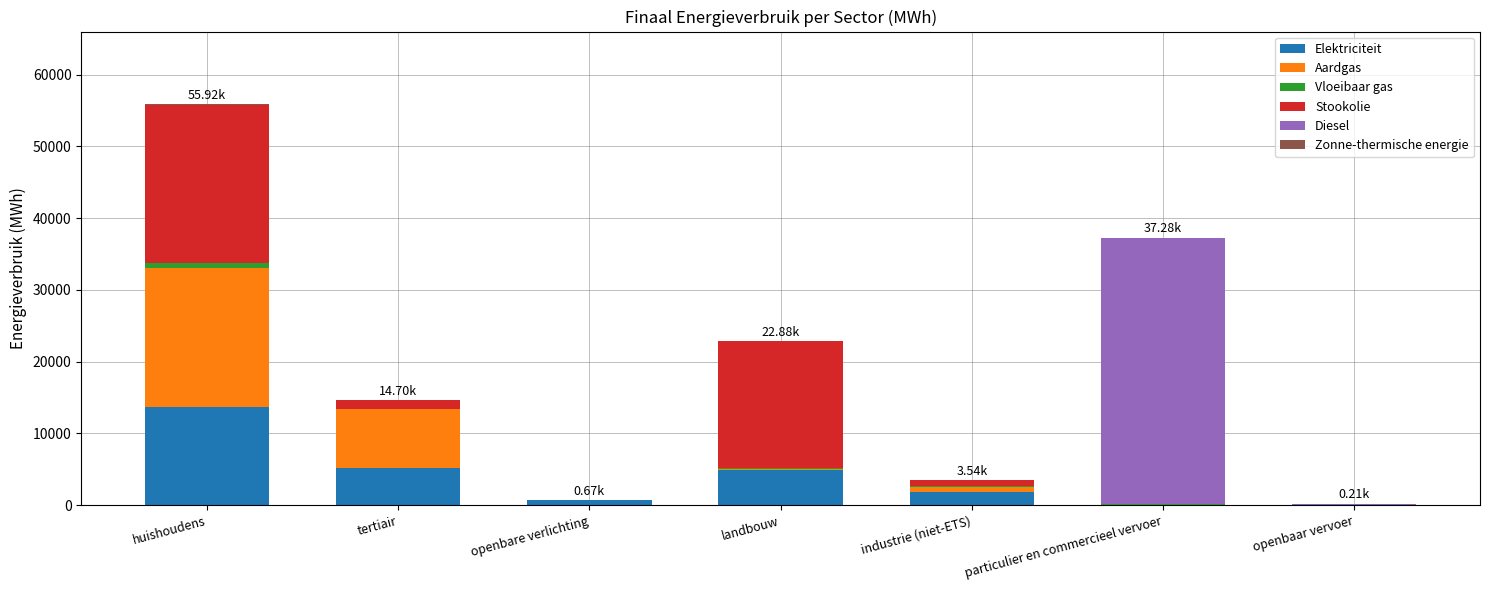

Where is Elektriciteit nearest to the value 6807?

tertiair